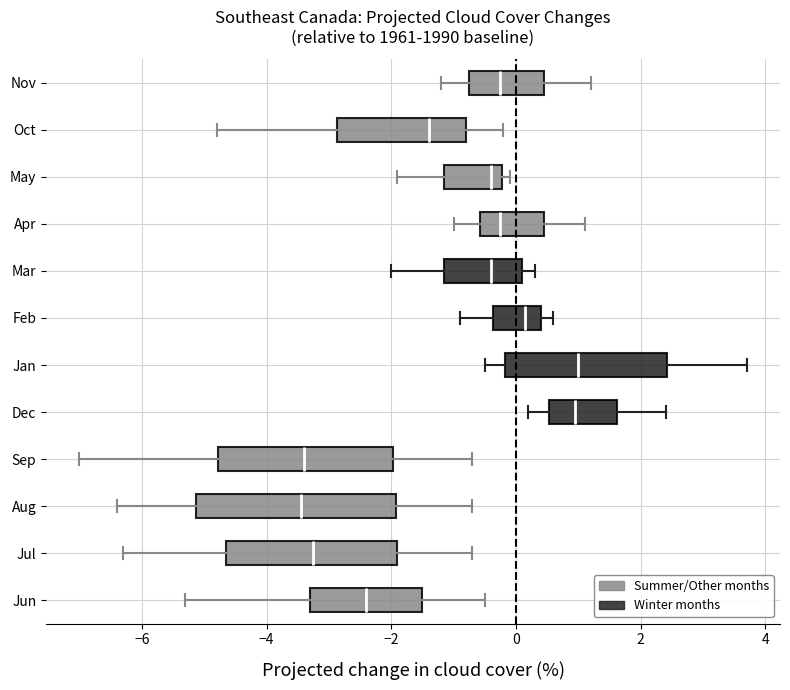

Reading bottom to top, transcribe this box plot: for each box, give where its median line is, the range the box spans, and where its two whiskers end, as read against the x-axis. The values are not printed on the chart, so give them approximately, as read against the axis.

Jun: median -2.4, box -3.2 to -1.4, whiskers -5.2 to -0.4
Jul: median -3.2, box -4.6 to -1.8, whiskers -6.2 to -0.6
Aug: median -3.4, box -5.2 to -2.0, whiskers -6.4 to -0.6
Sep: median -3.4, box -4.8 to -2.0, whiskers -7.0 to -0.6
Dec: median 1.0, box 0.6 to 1.6, whiskers 0.2 to 2.4
Jan: median 1.0, box -0.2 to 2.4, whiskers -0.4 to 3.8
Feb: median 0.2, box -0.4 to 0.4, whiskers -0.8 to 0.6
Mar: median -0.4, box -1.2 to 0.2, whiskers -2.0 to 0.4
Apr: median -0.2, box -0.6 to 0.4, whiskers -1.0 to 1.2
May: median -0.4, box -1.2 to -0.2, whiskers -1.8 to 0.0
Oct: median -1.4, box -2.8 to -0.8, whiskers -4.8 to -0.2
Nov: median -0.2, box -0.8 to 0.4, whiskers -1.2 to 1.2